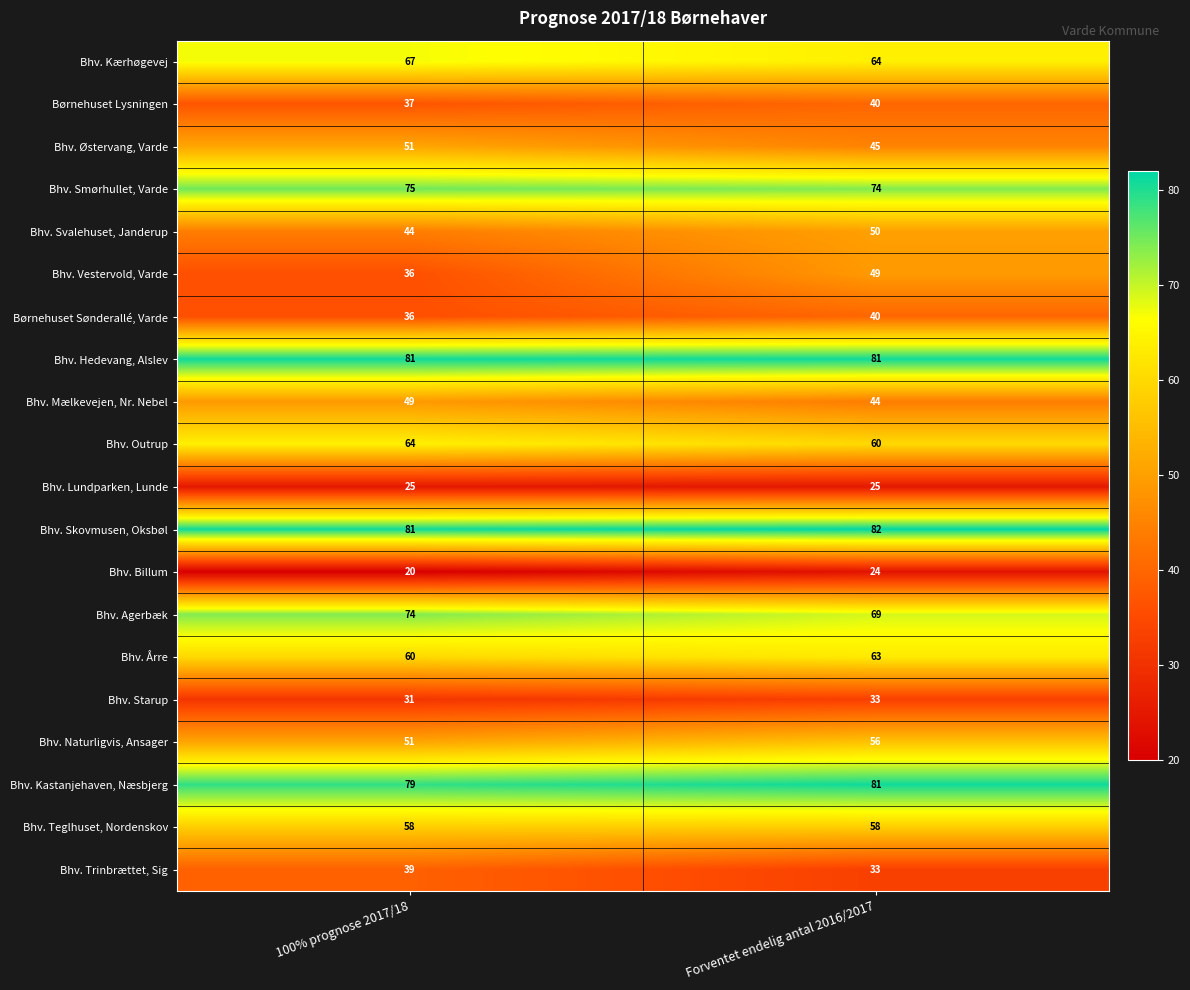

What is the greatest value displayed?

82